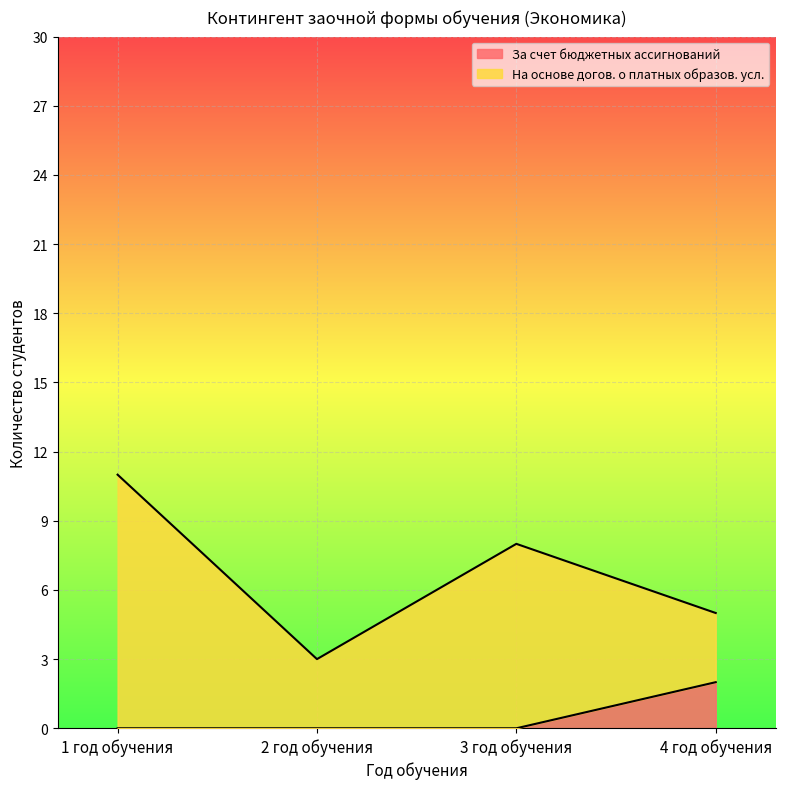

What is the label of the 1st point from the right?

4 год обучения